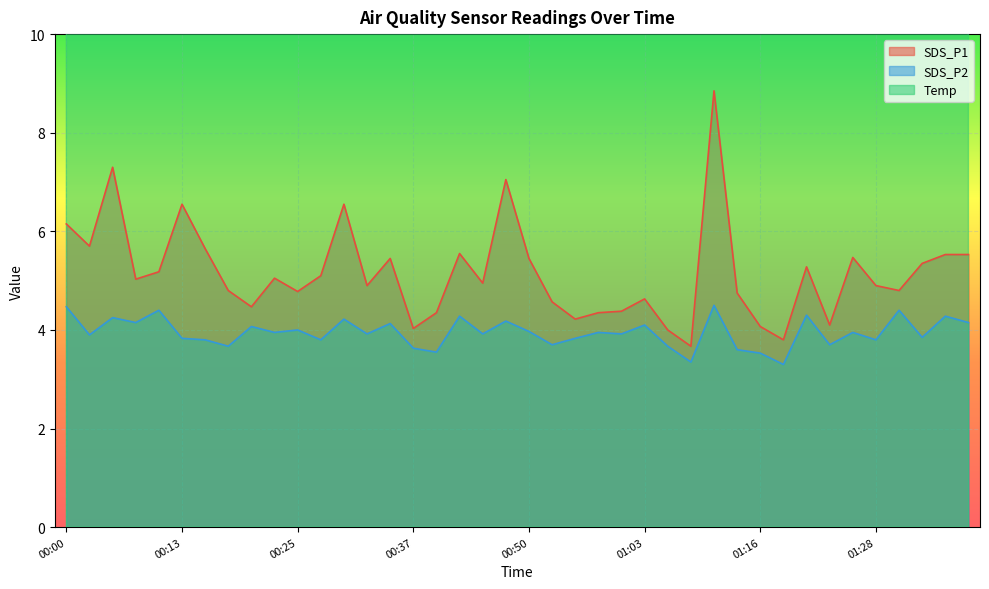

The value of Temp at 01:33 is 33.0. True or false?

False